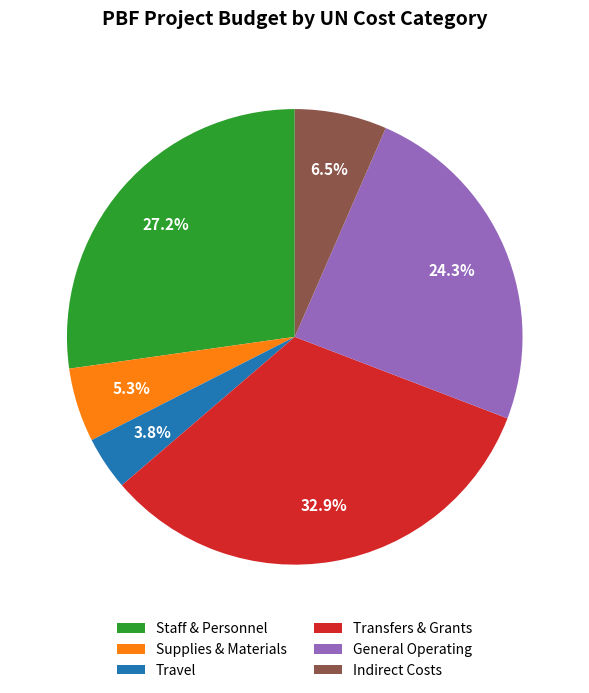

Count the number of slices in the pie.

6